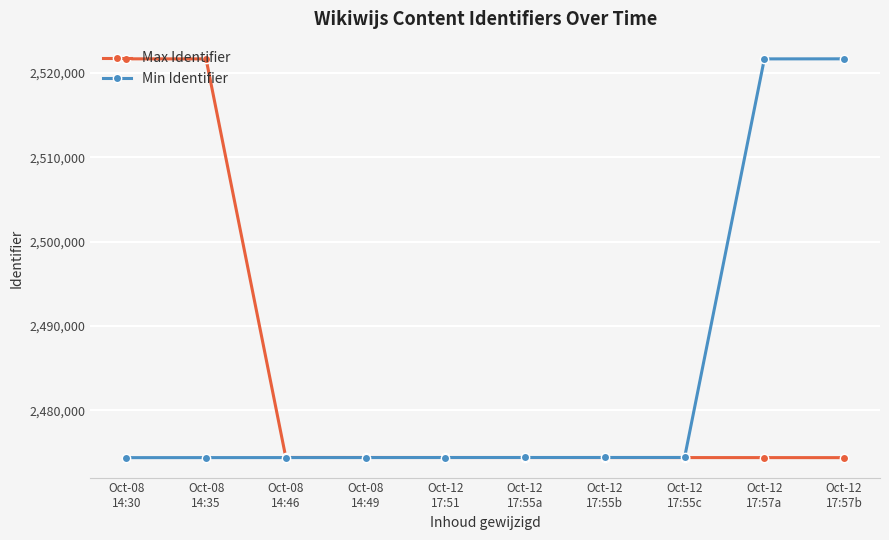

What is the smallest value displayed?

2474401